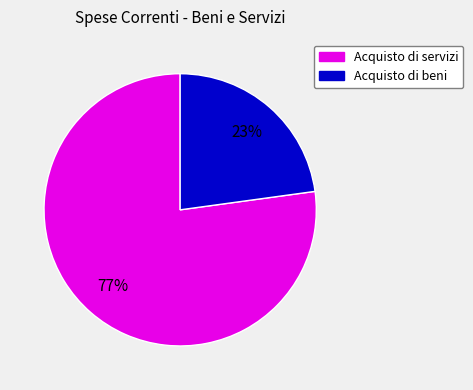

To the nearest percent, what is the average slice percentage?

50%